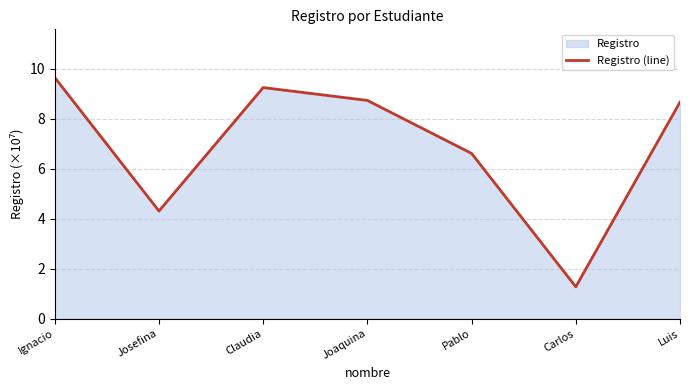

Rank the categories by value from lowest to highest.

Carlos, Josefina, Pablo, Luis, Joaquina, Claudia, Ignacio